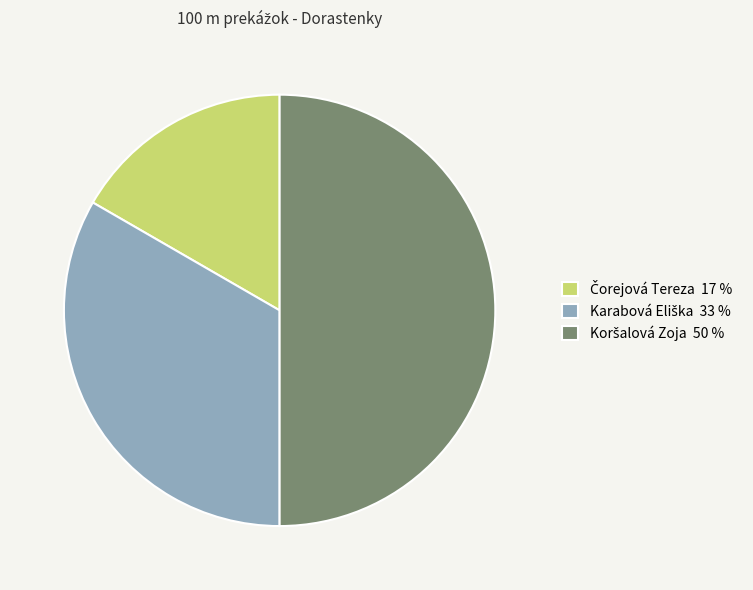

Count the number of slices in the pie.

3